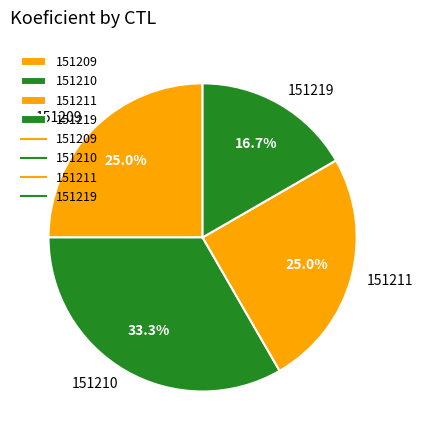

What is the ratio of the value at 151219 to the value at 151210?

0.5